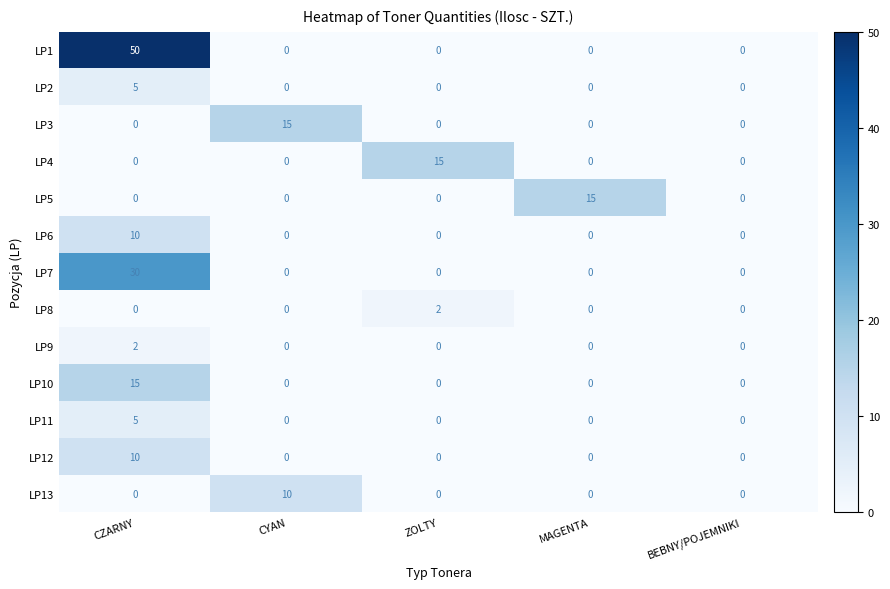

What is the difference between the LP3 values at MAGENTA and CYAN?

15